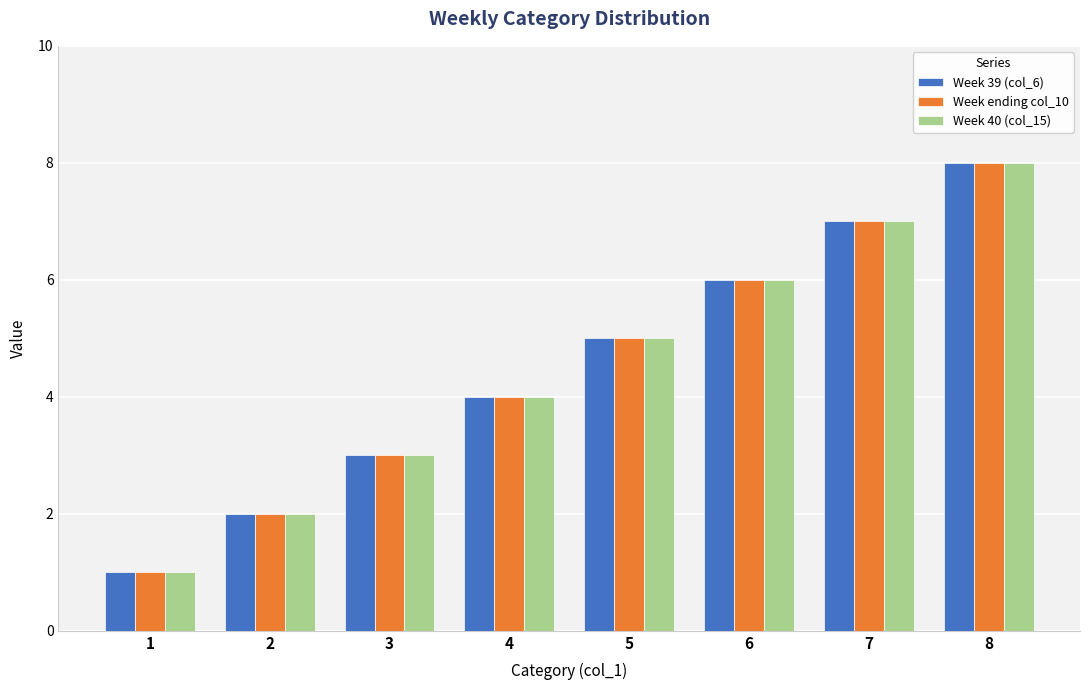

Rank the categories by Week ending col_10 value from highest to lowest.

8, 7, 6, 5, 4, 3, 2, 1